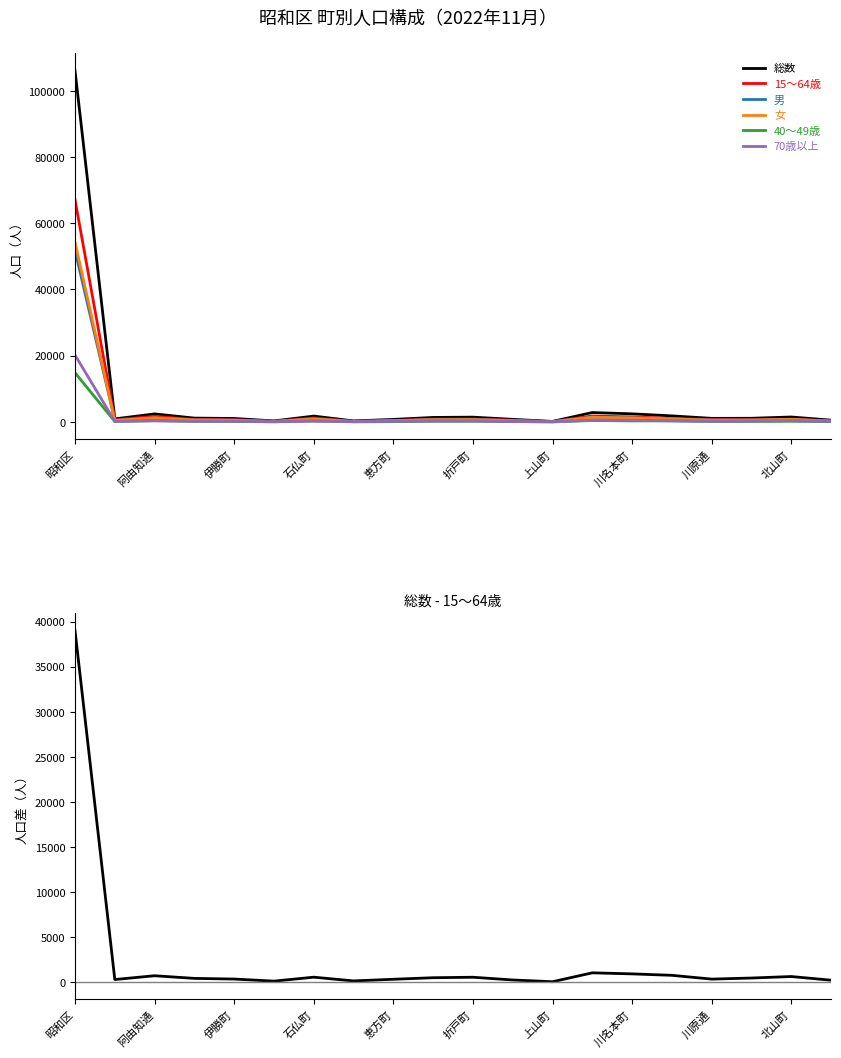

Which series has the largest total across all categories?

総数